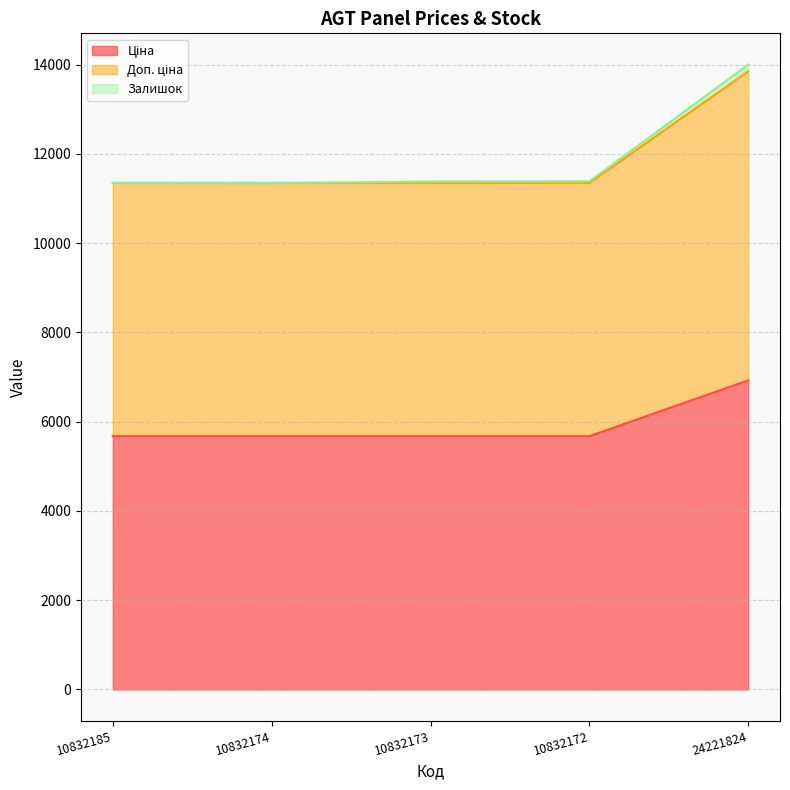

The value of Доп. ціна at 10832172 is 11347.6. True or false?

True